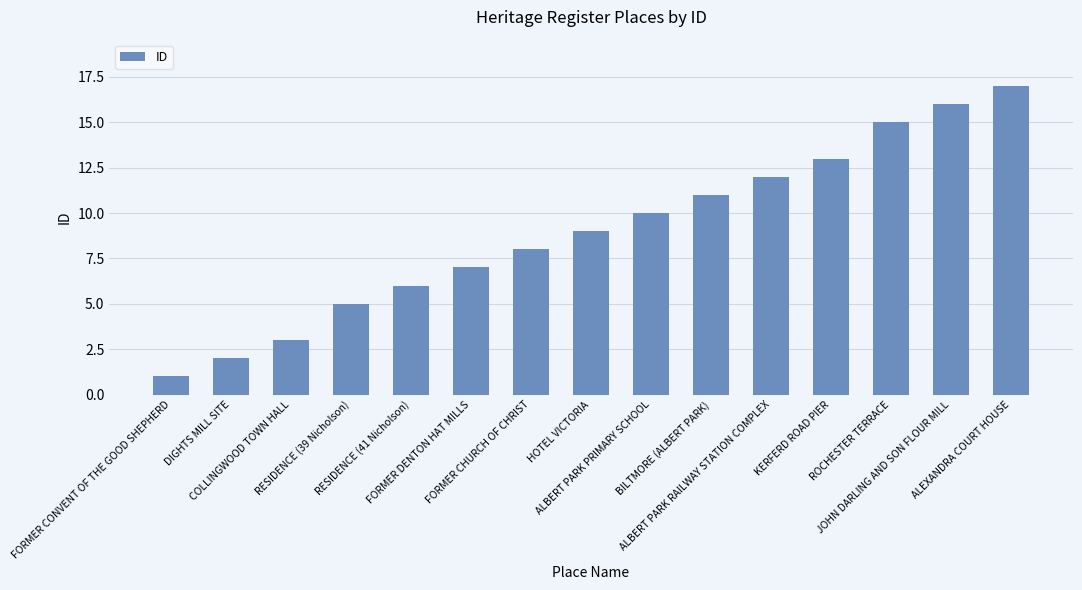

What is the difference between the values at ALEXANDRA COURT HOUSE and HOTEL VICTORIA?

8